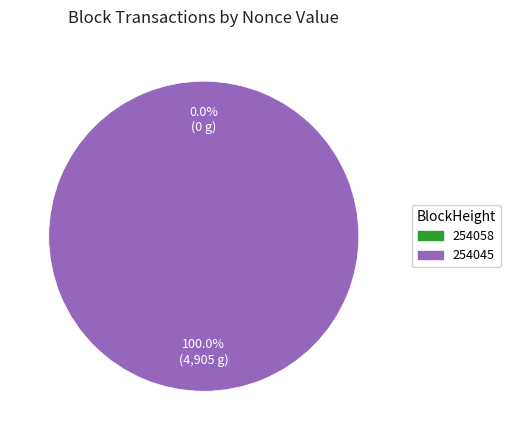

Does 254058 account for over 50% of the chart?

No